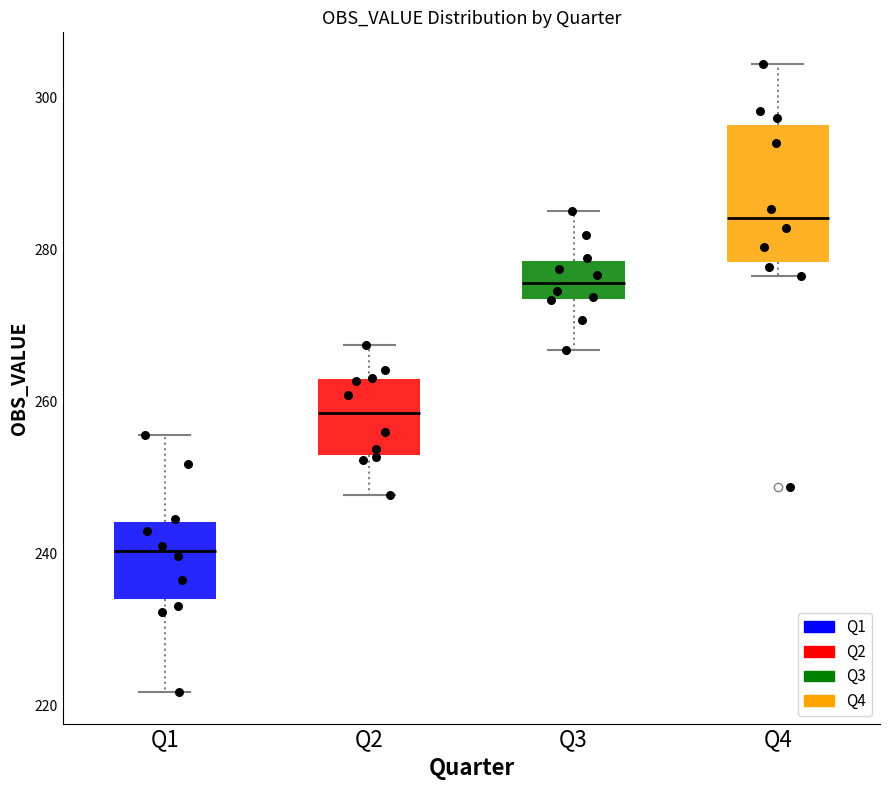

Which box has the highest median line?

Q4